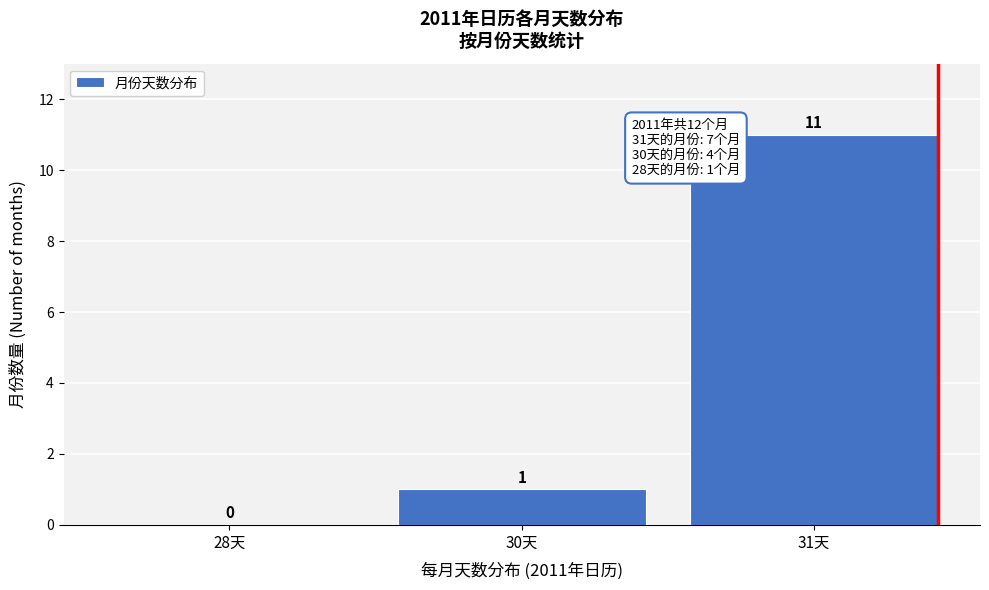

Reading left to right, extract all data points from this chart.

28天=0	30天=1	31天=11